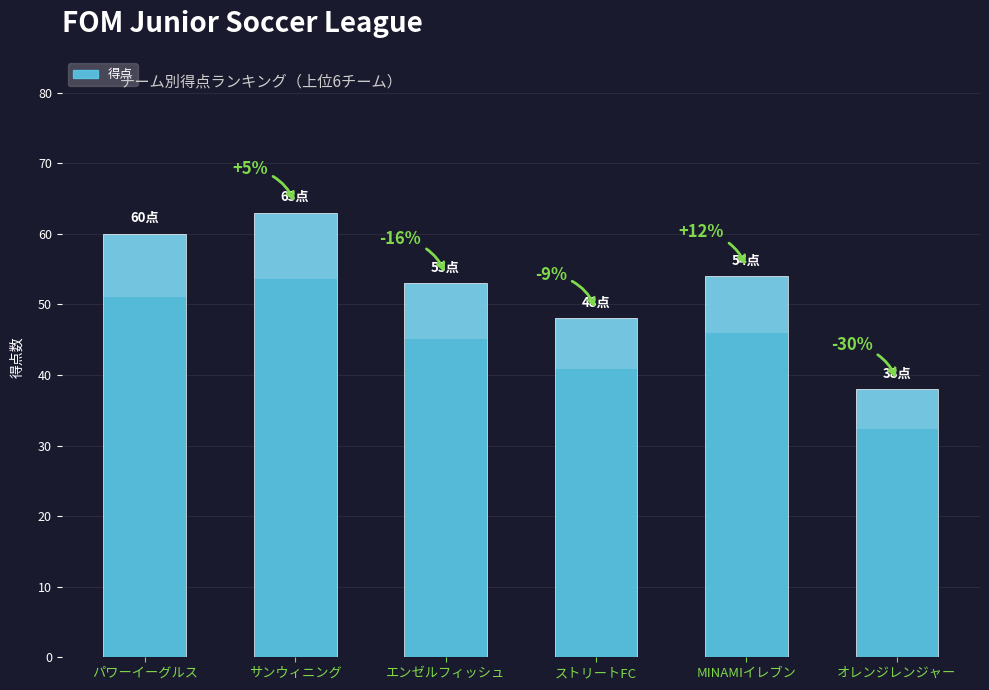

List the labels in order of value, smallest first.

オレンジレンジャー, ストリートFC, エンゼルフィッシュ, MINAMIイレブン, パワーイーグルス, サンウィニング